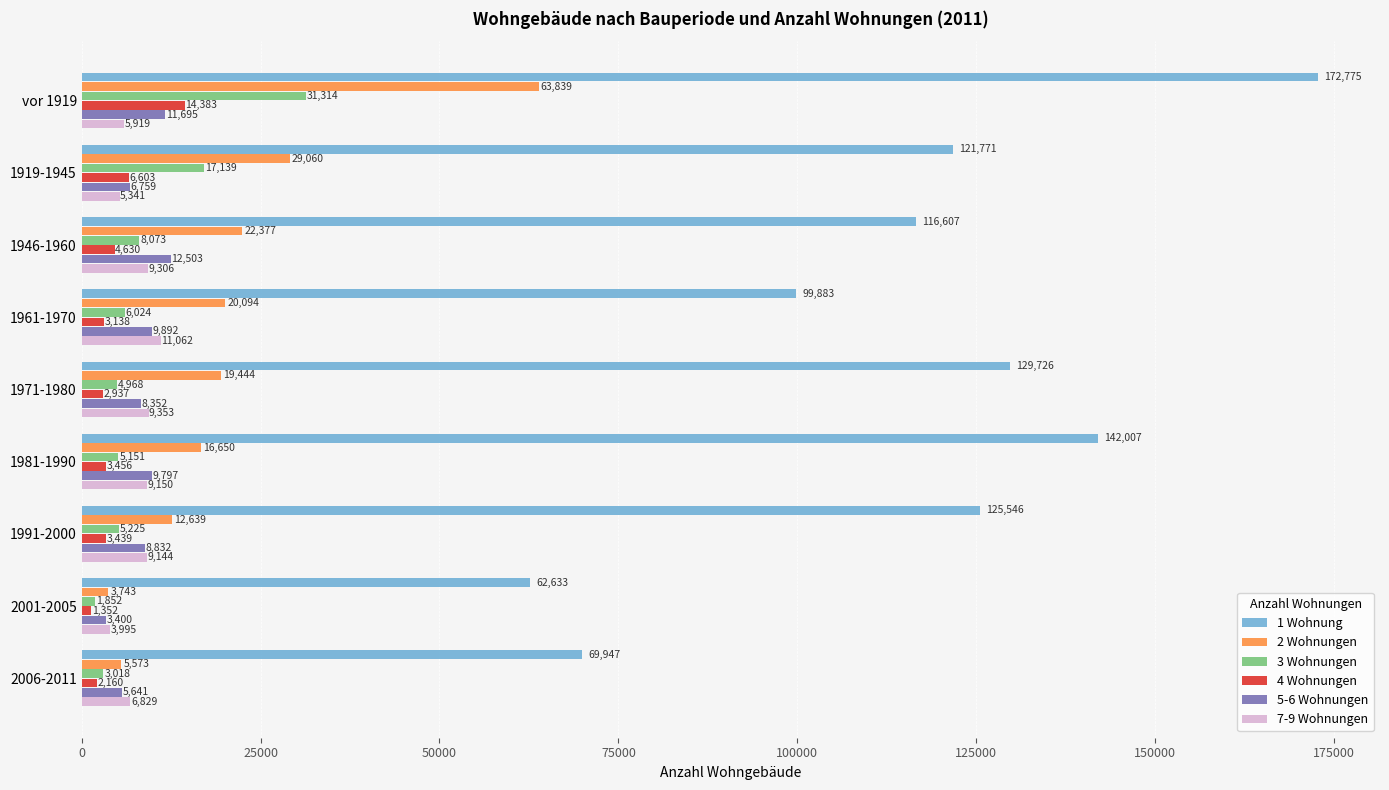

How many distinct data groups are displayed?

6